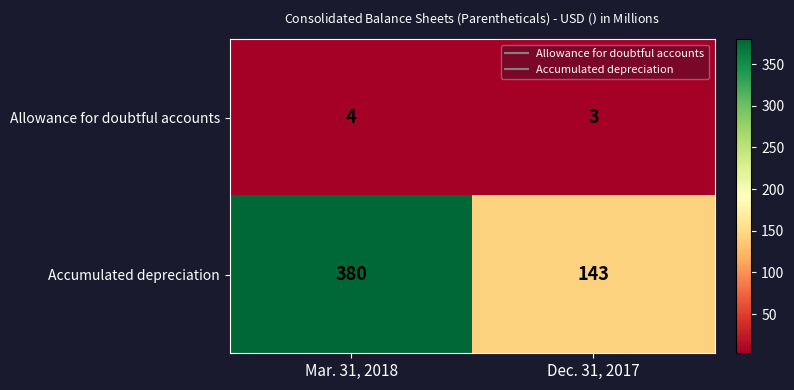

What is the total value across all series at Dec. 31, 2017?

146